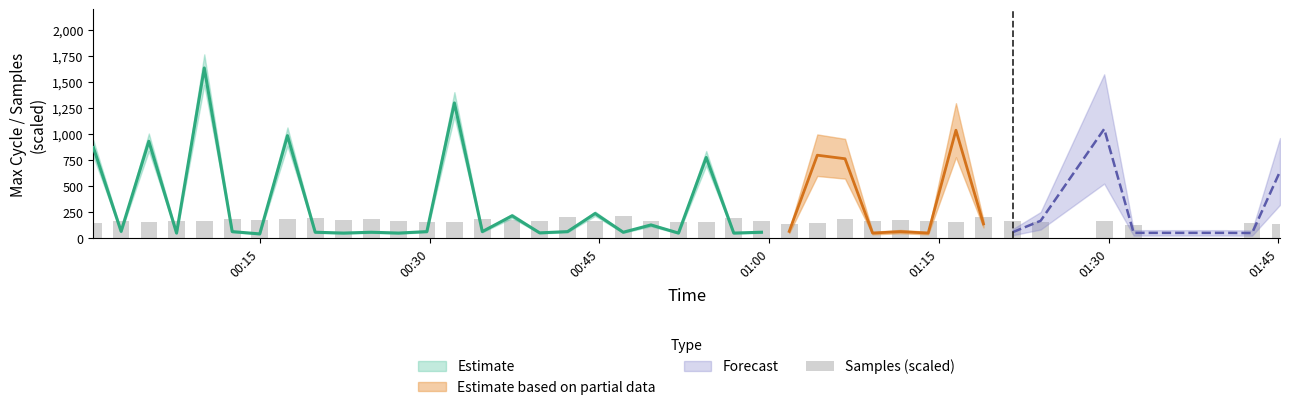

The chart shows a value of 92.4 at 22. True or false?

False